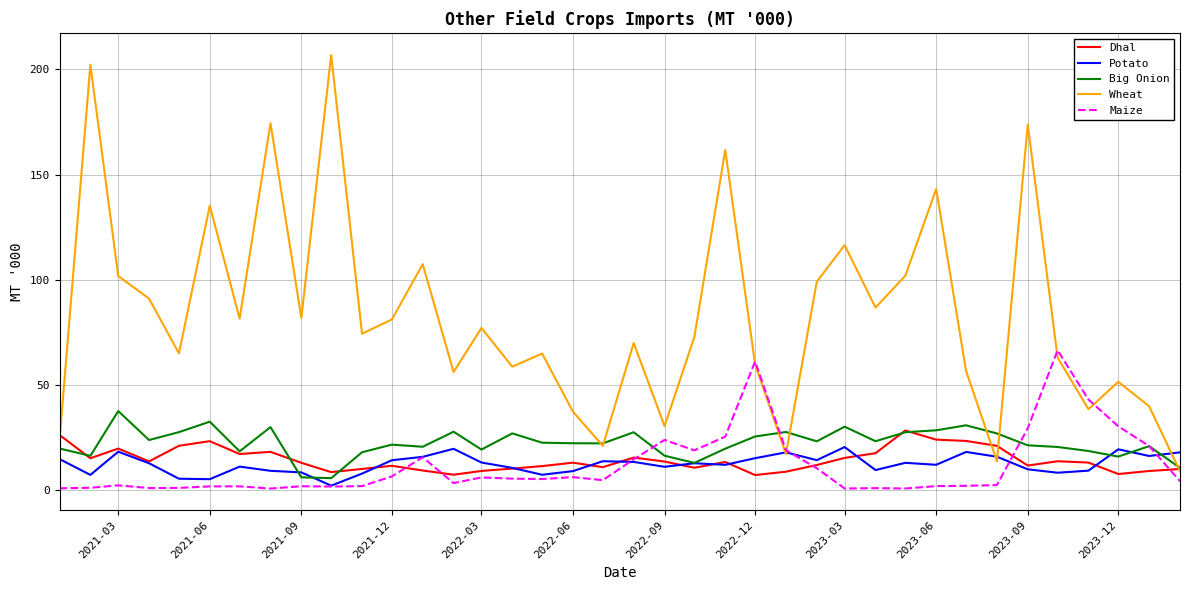

Which series has the largest total across all categories?

Wheat